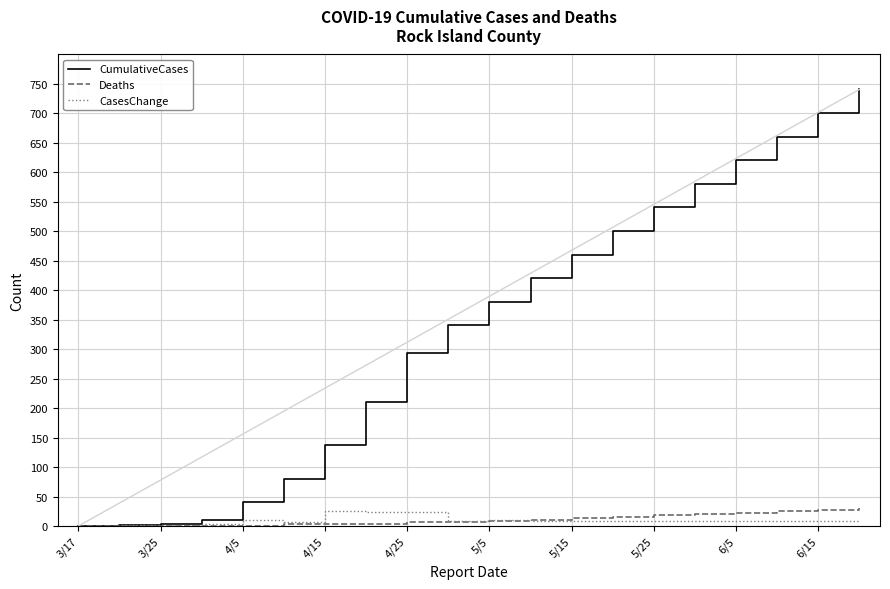

Which series has the largest total across all categories?

CumulativeCases